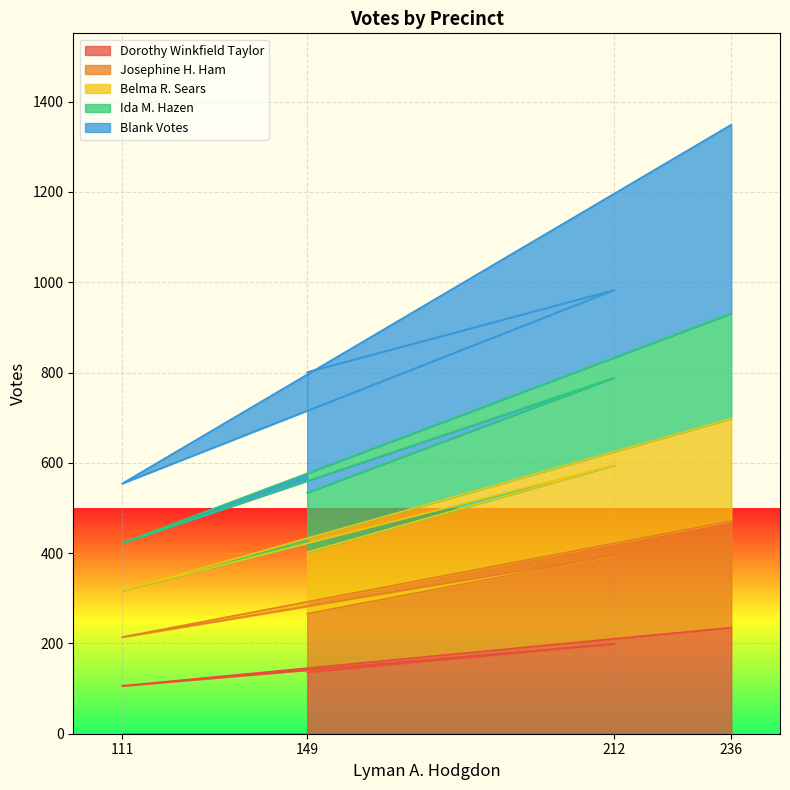

True or false: Ida M. Hazen has more than 2 interior local peaks.

False